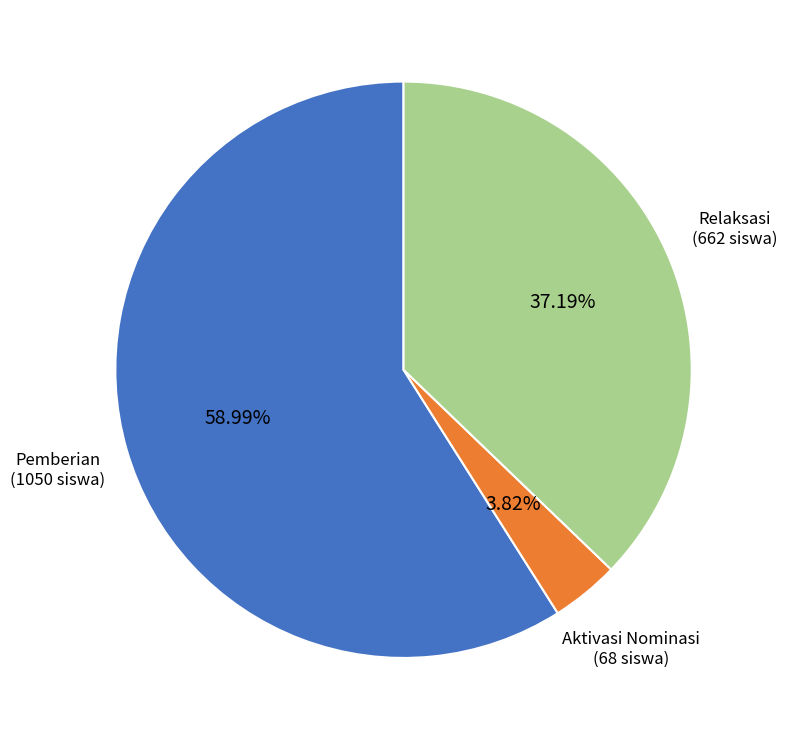

Is there any slice that represents more than half of the pie?

Yes